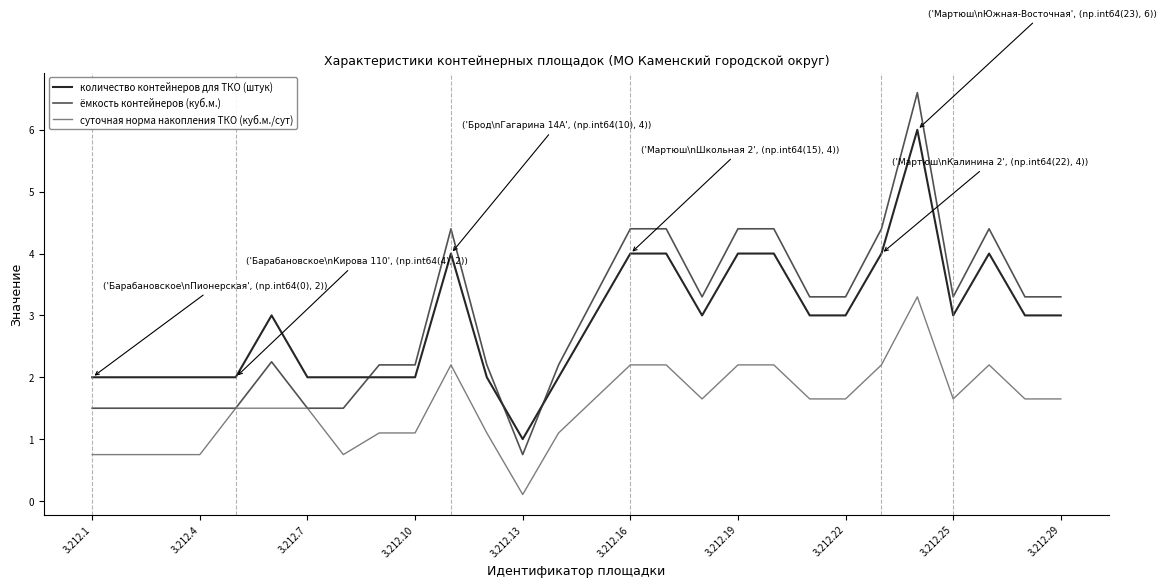

True or false: количество контейнеров для ТКО (штук) and суточная норма накопления ТКО (куб.м./сут) intersect in this chart.

False